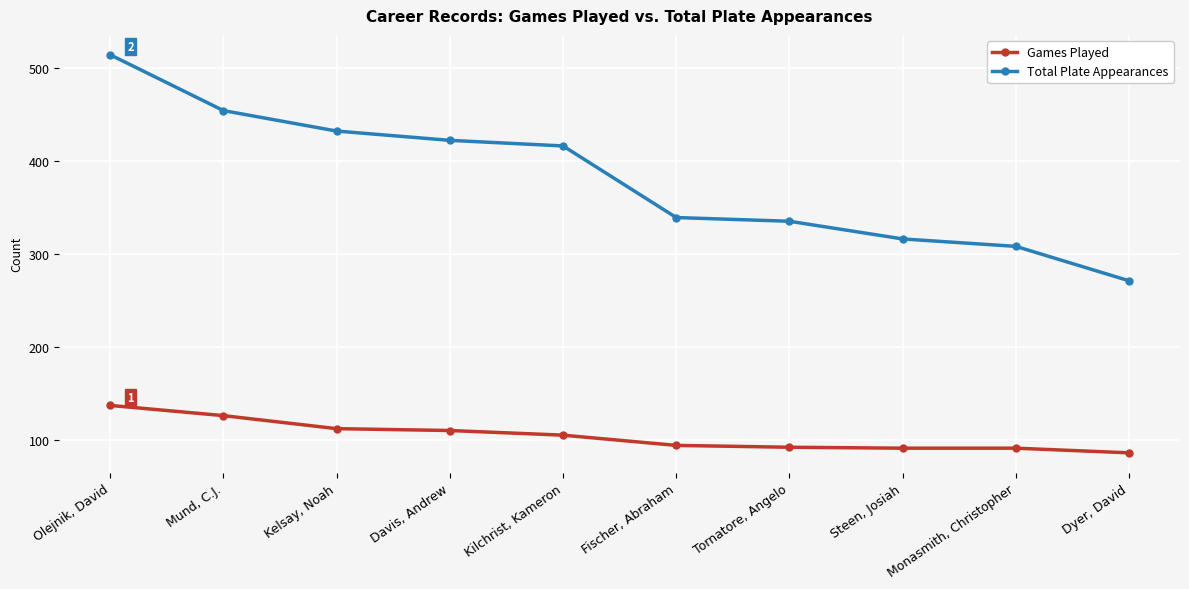

How many values in the Games Played series are below 105?

5